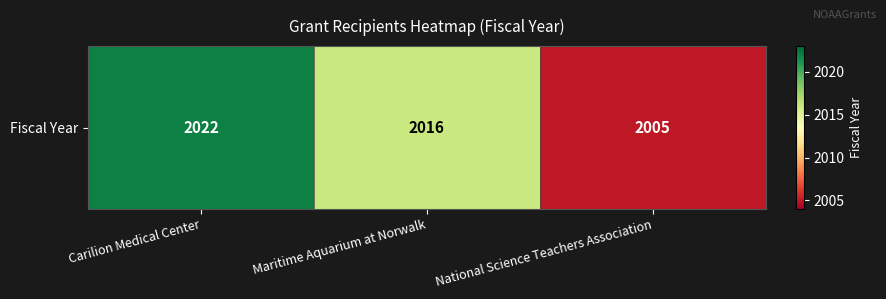

Between Carilion Medical Center and National Science Teachers Association, which is larger?

Carilion Medical Center